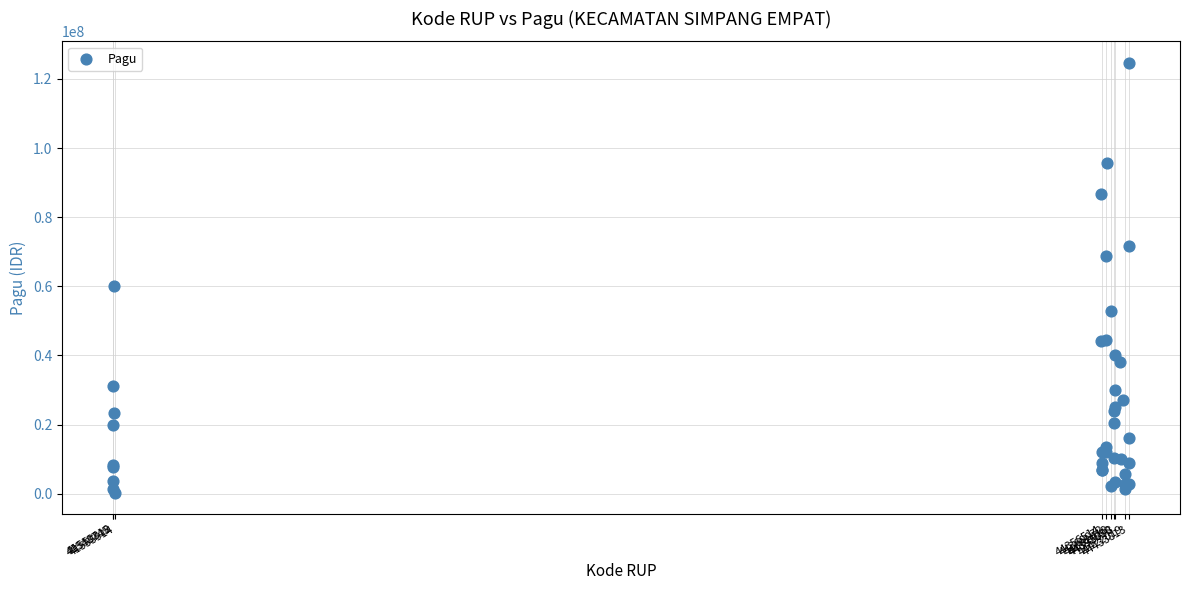

What Y value in the scatter plot is closest to 62458575?

59940000